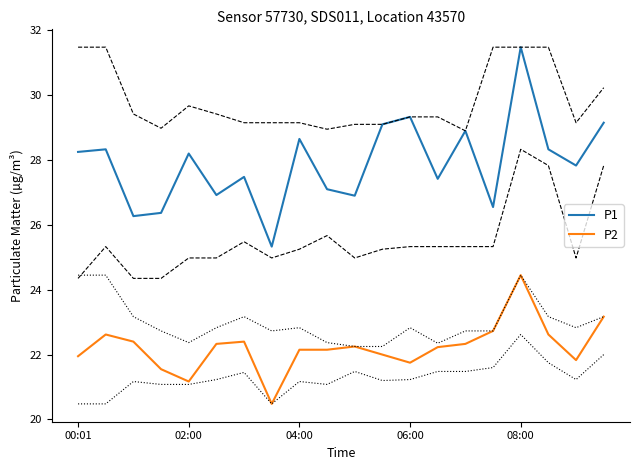

At how many categories does at least one series exceed 21?

20